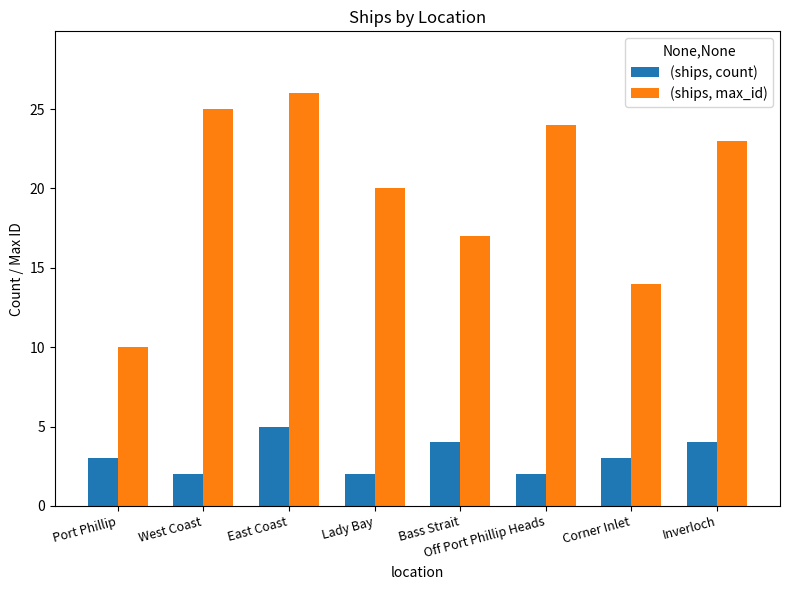

What is the average value of the (ships, count) series?

3